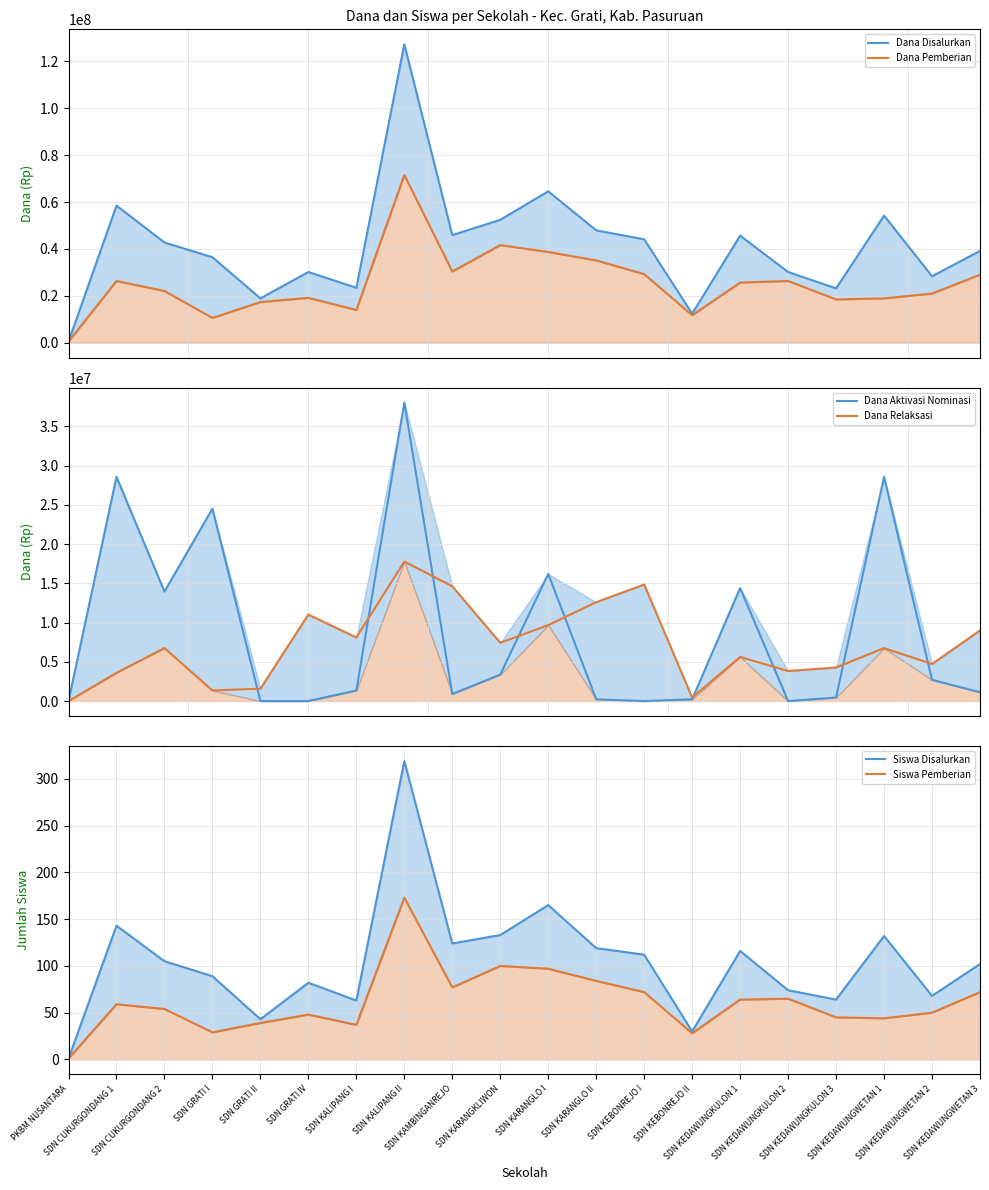

What is the label of the 5th point from the right?

SDN KEDAWUNGKULON 2